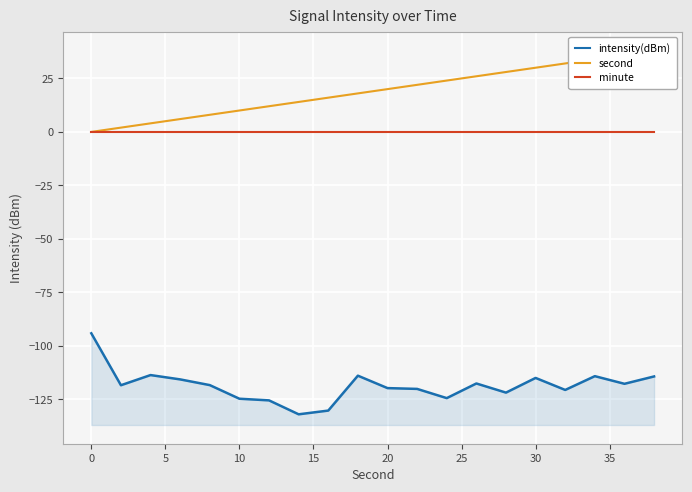

Does the chart display data point markers on the line(s)?

No